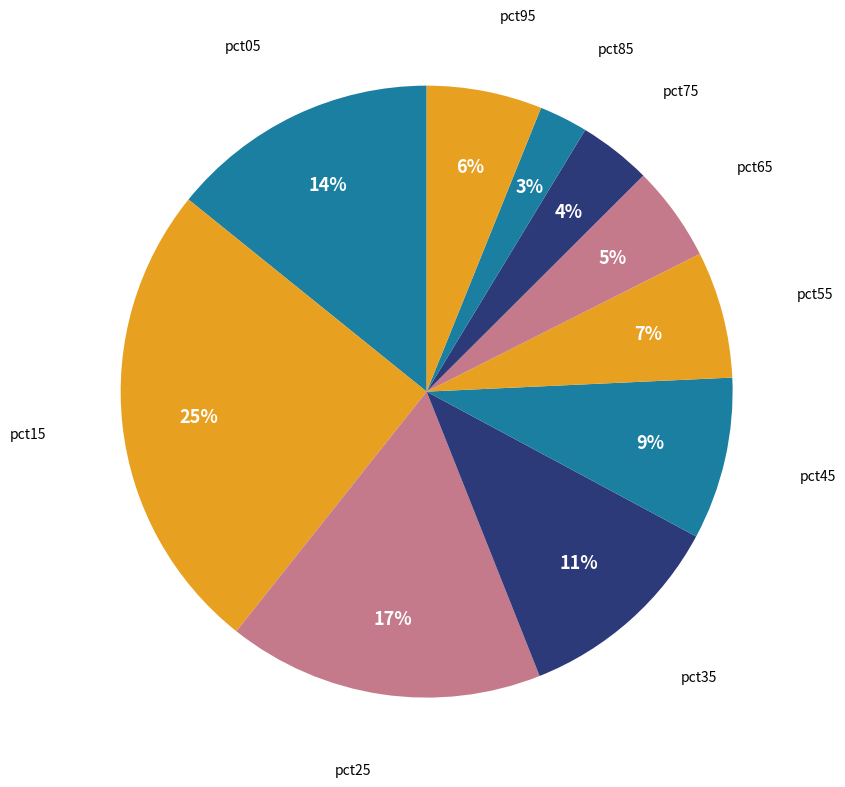

How many slices are in this pie chart?

10